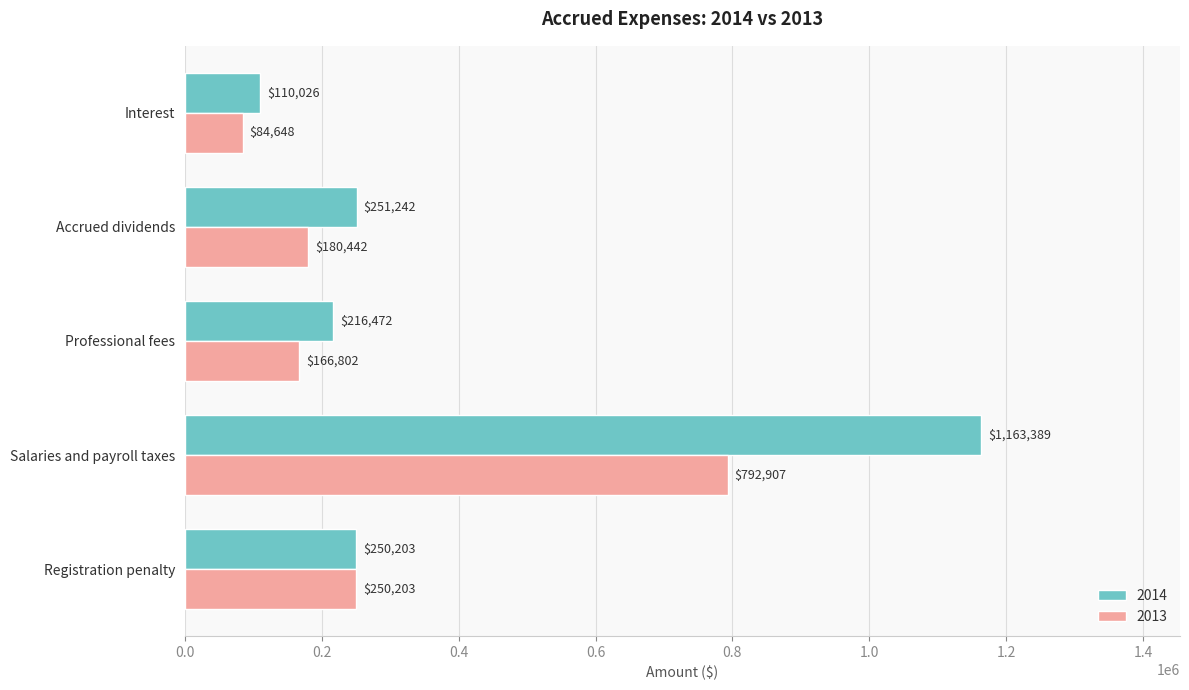

At which label does 2013 reach its peak?

Salaries and payroll taxes